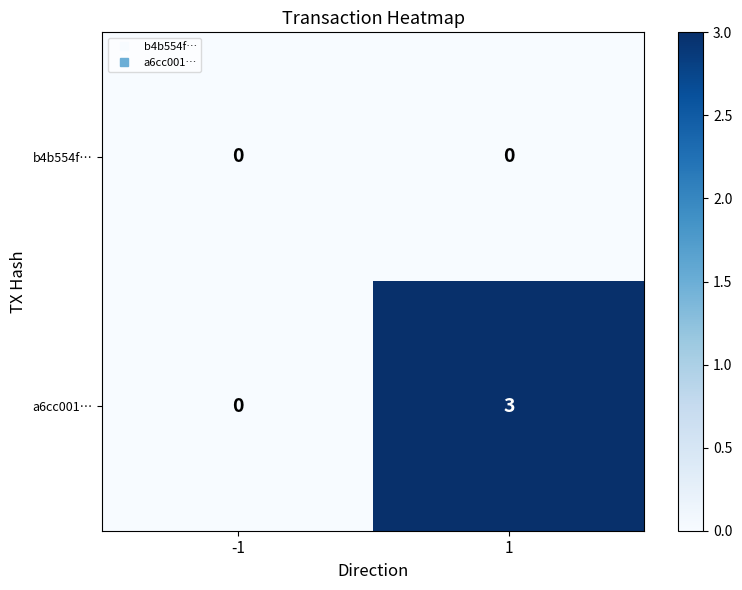

The value of a6cc001… at 1 is 3. True or false?

True